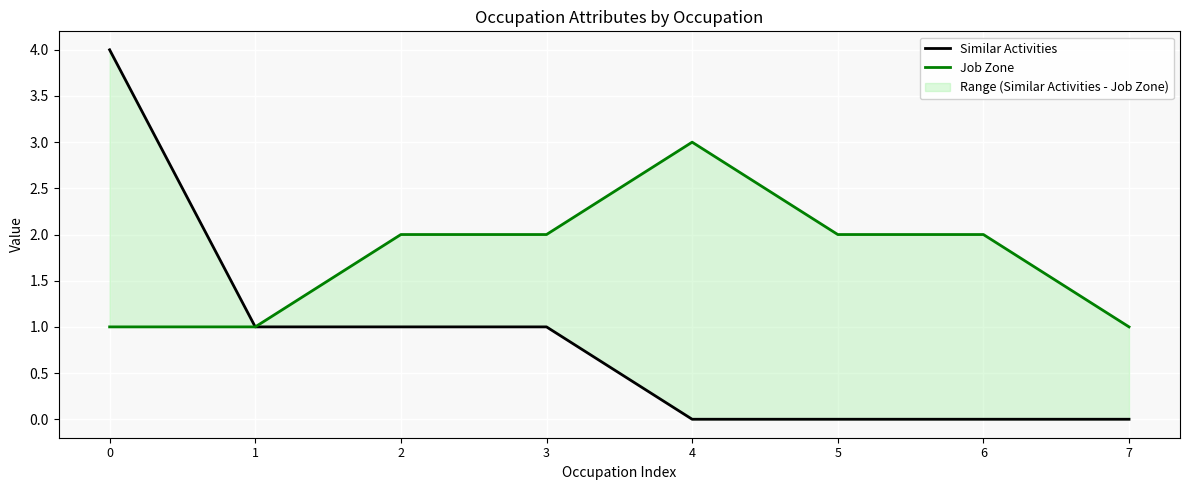

What are all the series names shown in the legend?

Similar Activities, Job Zone